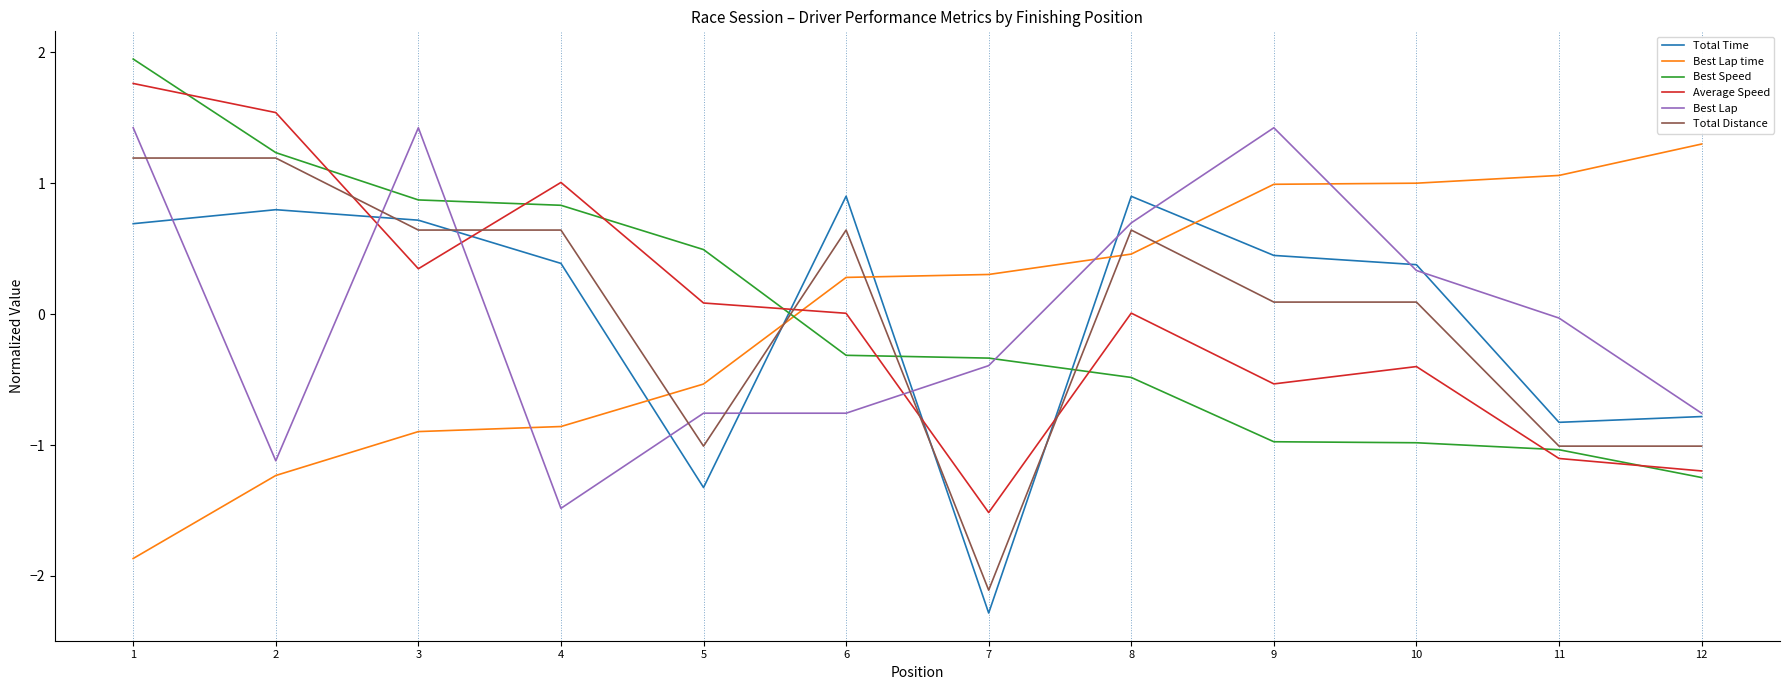

Where do Total Distance and Average Speed first cross each other?

2 and 3